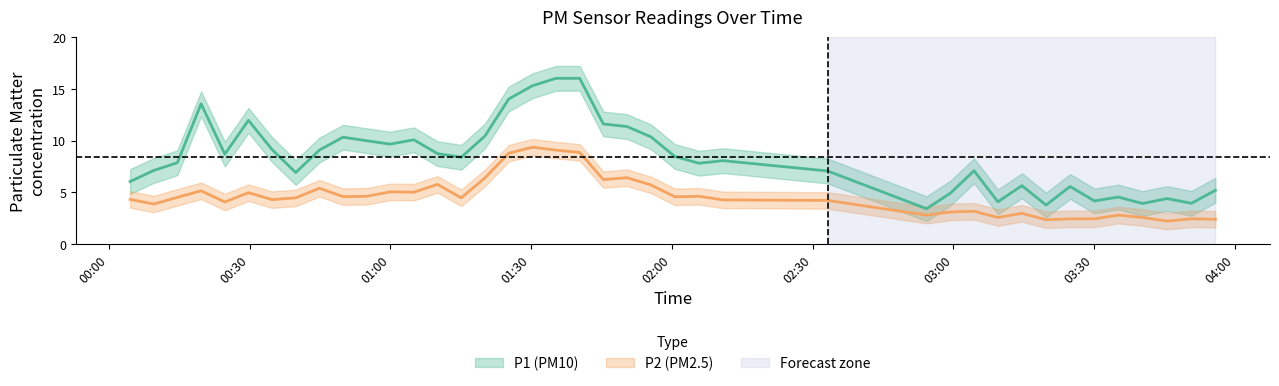

At which category does P1 reach its first local valley?

2023-02-03T00:24:41